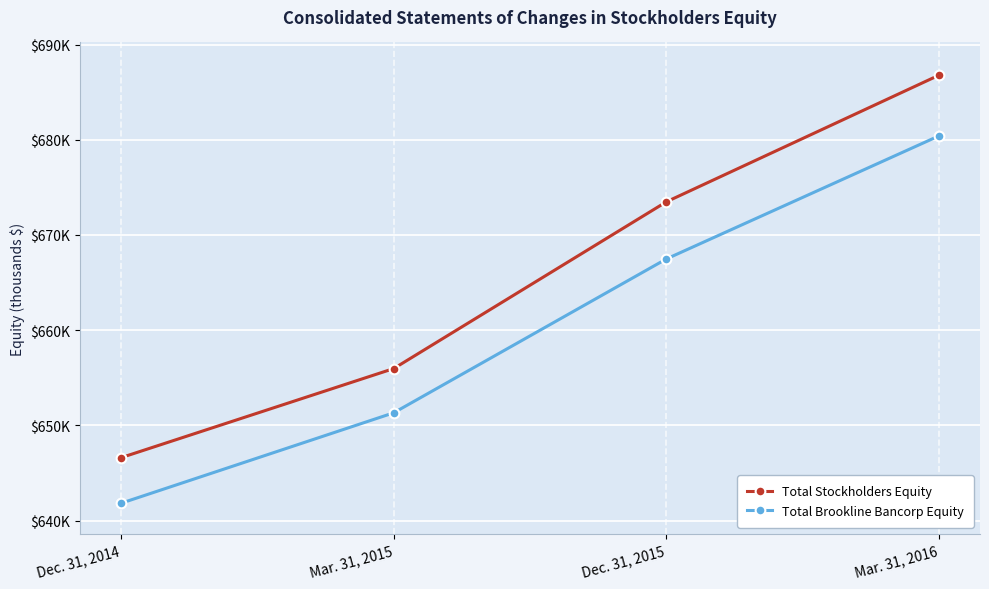

What are all the series names shown in the legend?

Total Stockholders Equity, Total Brookline Bancorp Equity